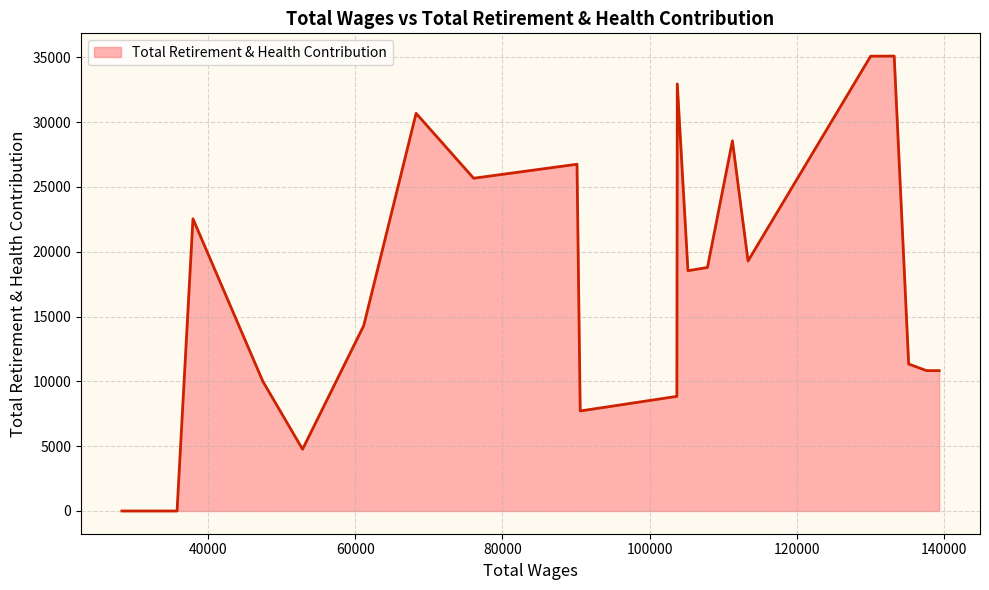

What is the maximum value shown in the chart?

35100